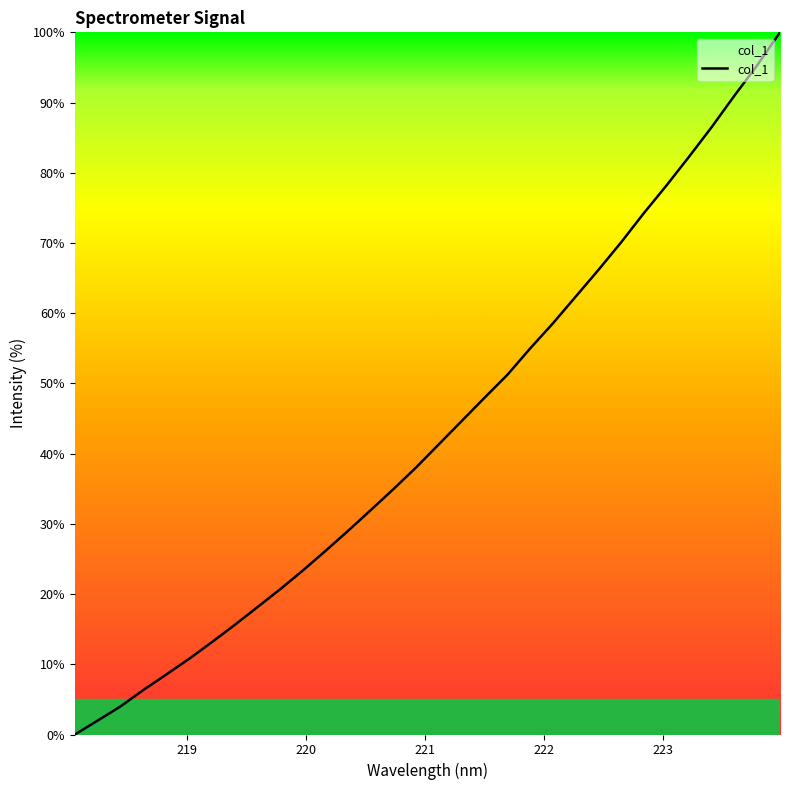

How many lines are shown in the chart?

1